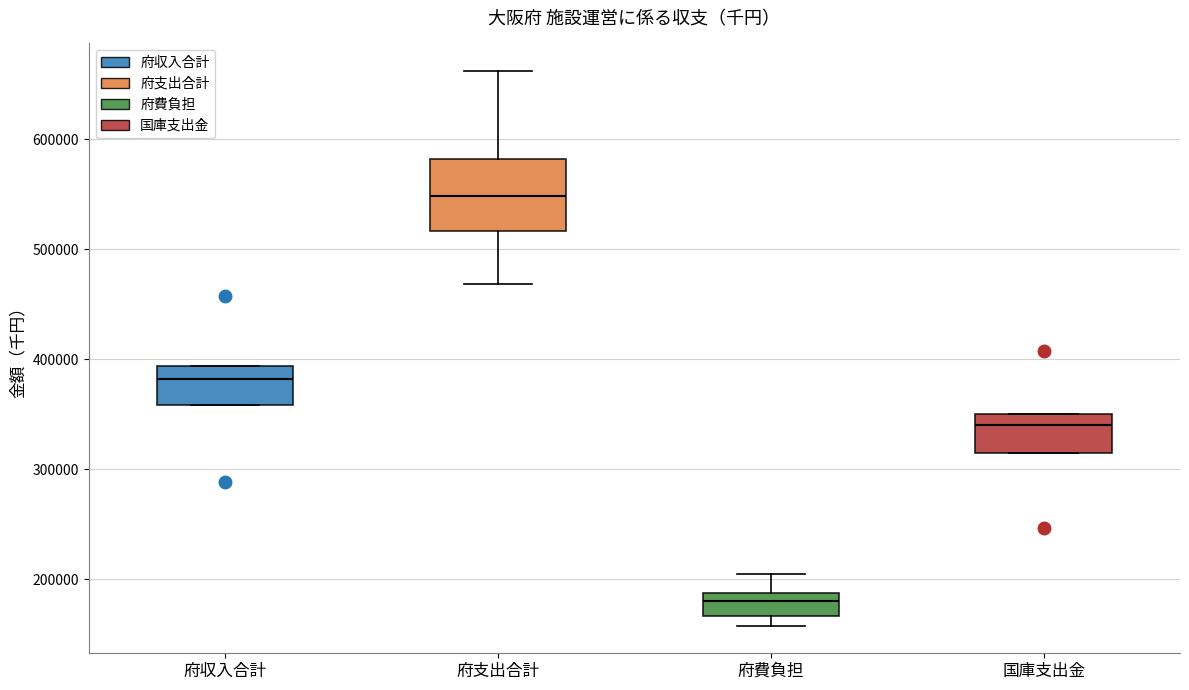

Reading left to right, transcribe this box plot: for each box, give where its median line is, the range the box spans, and where its two whiskers end, as read against the y-axis. The values are not printed on the chart, so give them approximately, as read against the axis.

府収入合計: median 380000, box 360000 to 390000, whiskers 360000 to 390000
府支出合計: median 550000, box 520000 to 580000, whiskers 470000 to 660000
府費負担: median 180000, box 170000 to 190000, whiskers 160000 to 200000
国庫支出金: median 340000, box 320000 to 350000, whiskers 320000 to 350000